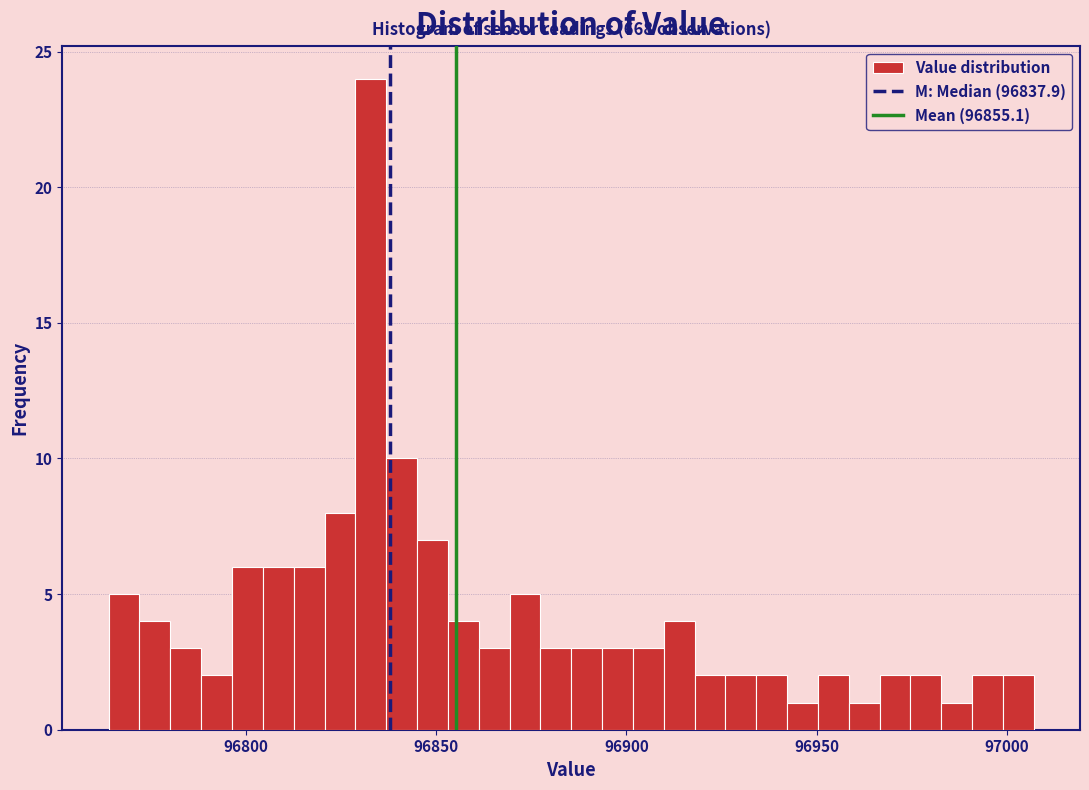

Read against the x-axis, roughly where is the centre of the tallest bar?

96835